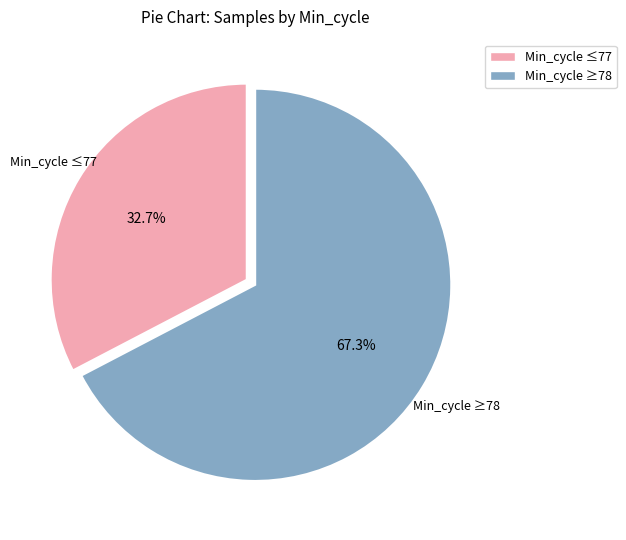

Is there a majority slice in this chart?

Yes